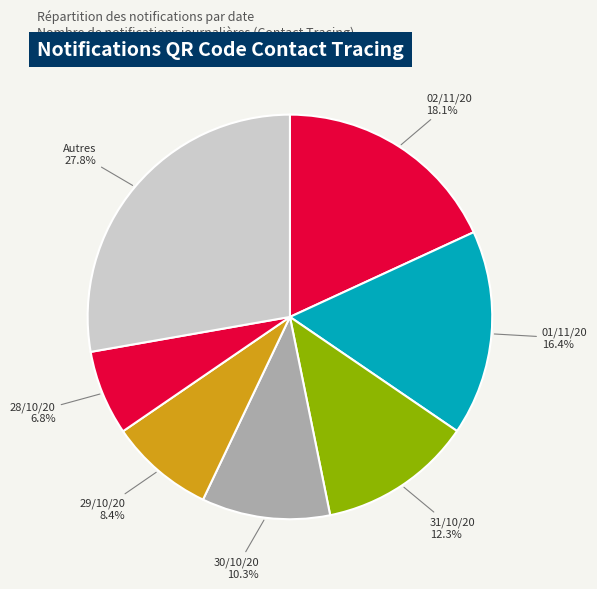

What is the ratio of the value at Autres to the value at 01/11/20?

1.7